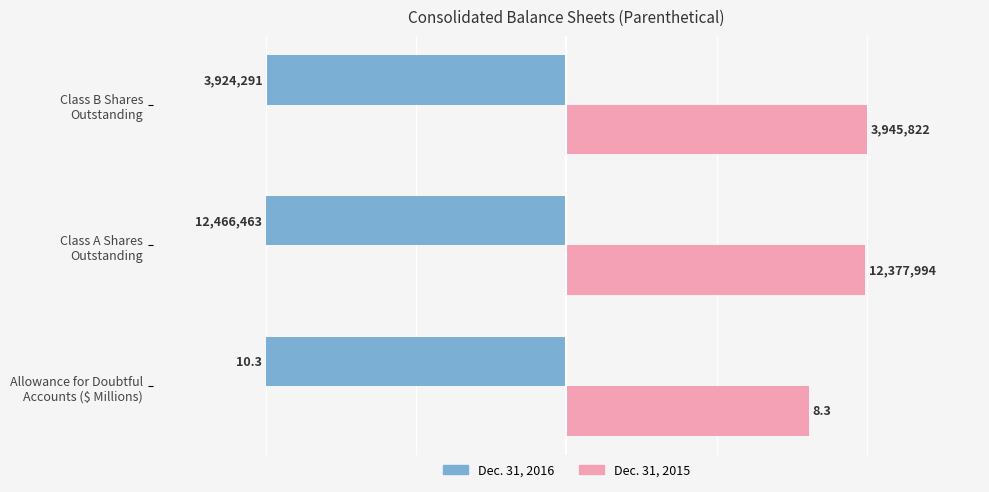

What are all the series names shown in the legend?

Dec. 31, 2016, Dec. 31, 2015